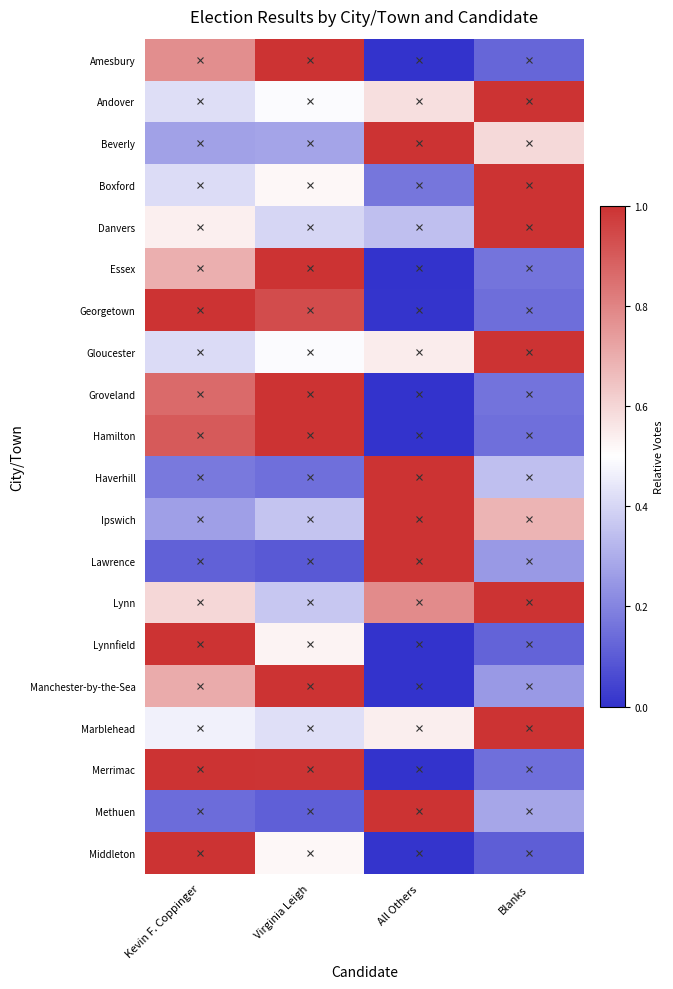

At All Others, list the series in order from largest to smallest.

Beverly, Haverhill, Ipswich, Lawrence, Methuen, Lynn, Andover, Gloucester, Marblehead, Danvers, Boxford, Middleton, Georgetown, Amesbury, Essex, Groveland, Hamilton, Lynnfield, Manchester-by-the-Sea, Merrimac